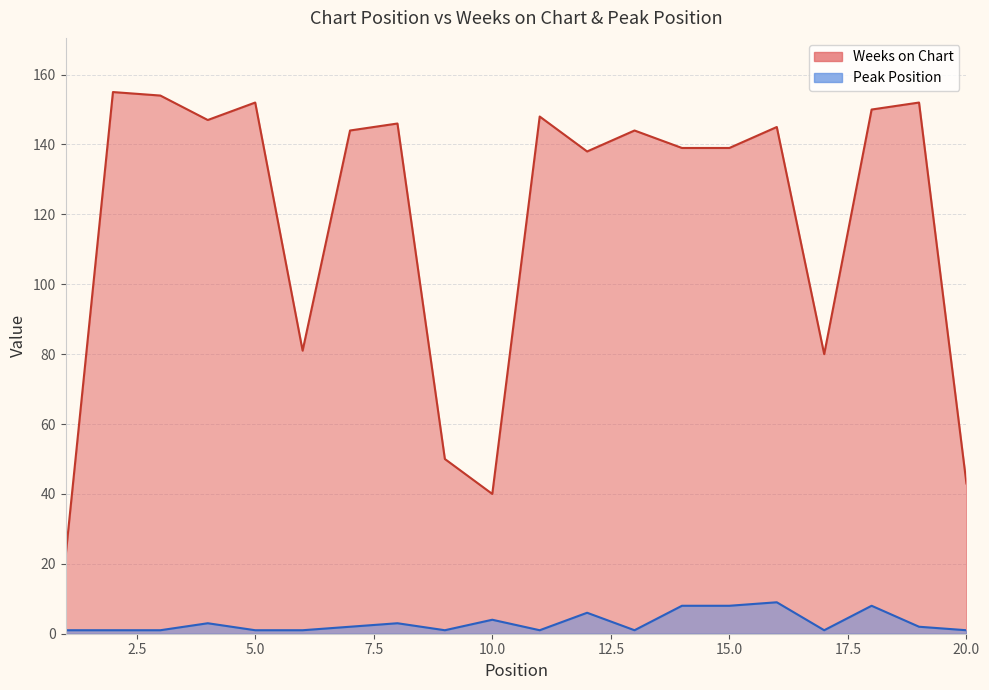

At how many categories does at least one series exceed 121?

14